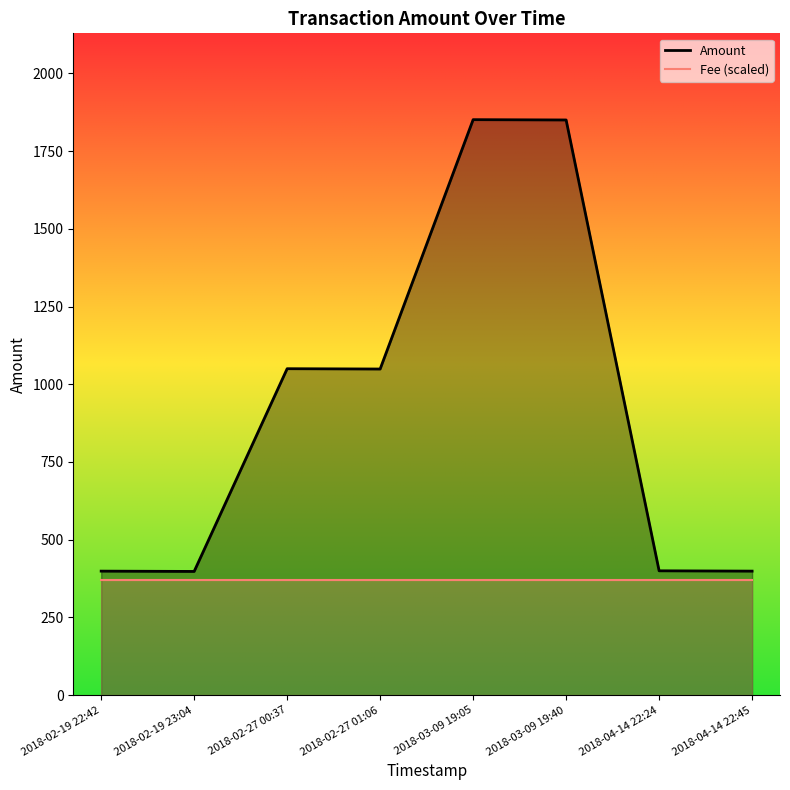

Reading left to right, what are all the values shown in this chart?

Amount: 2018-04-14 22:45=399	2018-04-14 22:24=400	2018-03-09 19:40=1850	2018-03-09 19:05=1851	2018-02-27 01:06=1049	2018-02-27 00:37=1050	2018-02-19 23:04=398	2018-02-19 22:42=399
Fee: 2018-04-14 22:45=1	2018-04-14 22:24=1	2018-03-09 19:40=1	2018-03-09 19:05=1	2018-02-27 01:06=1	2018-02-27 00:37=1	2018-02-19 23:04=1	2018-02-19 22:42=1